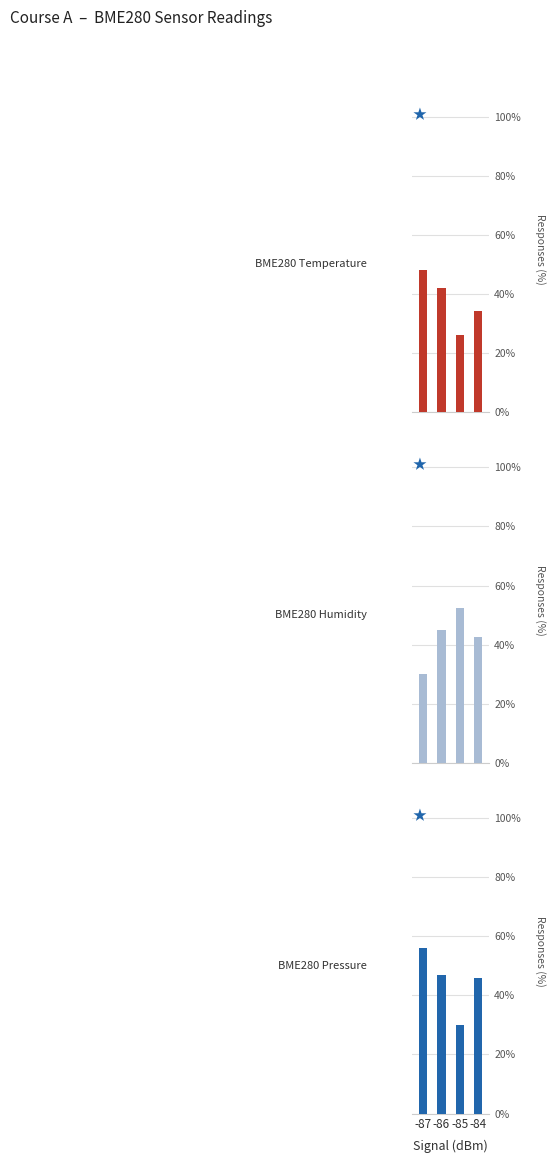

What is the value of the BME280 Pressure bar at the 3rd from the left?

30.0